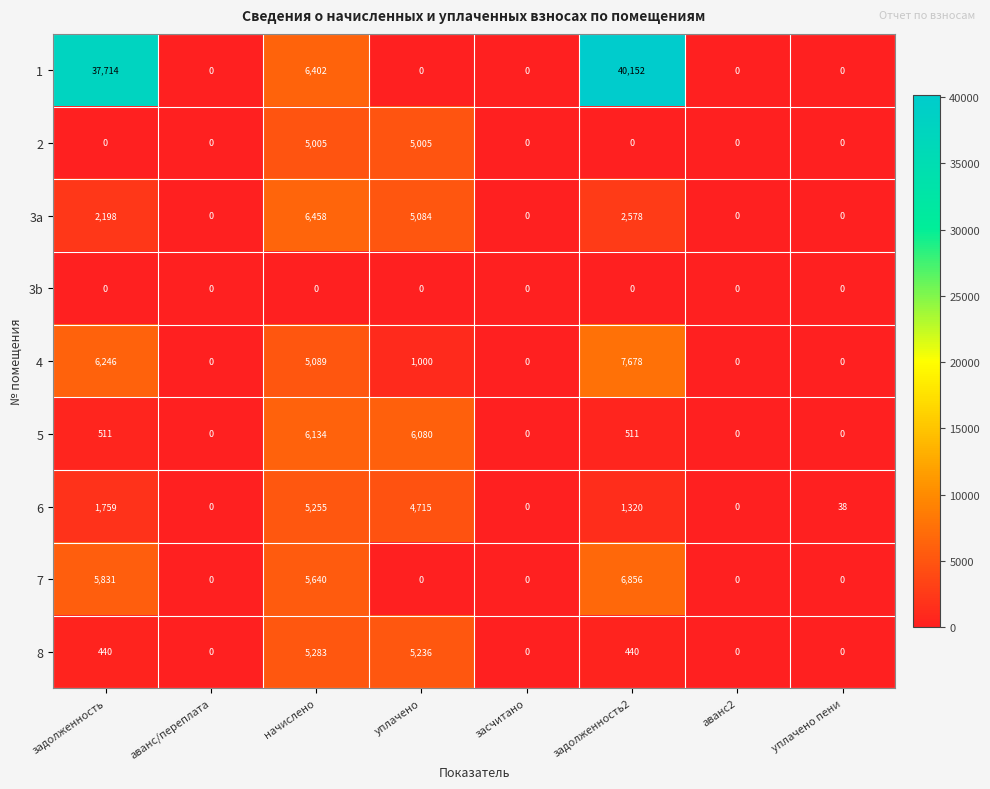

At which category is the sum across all series the highest?

задолженность2